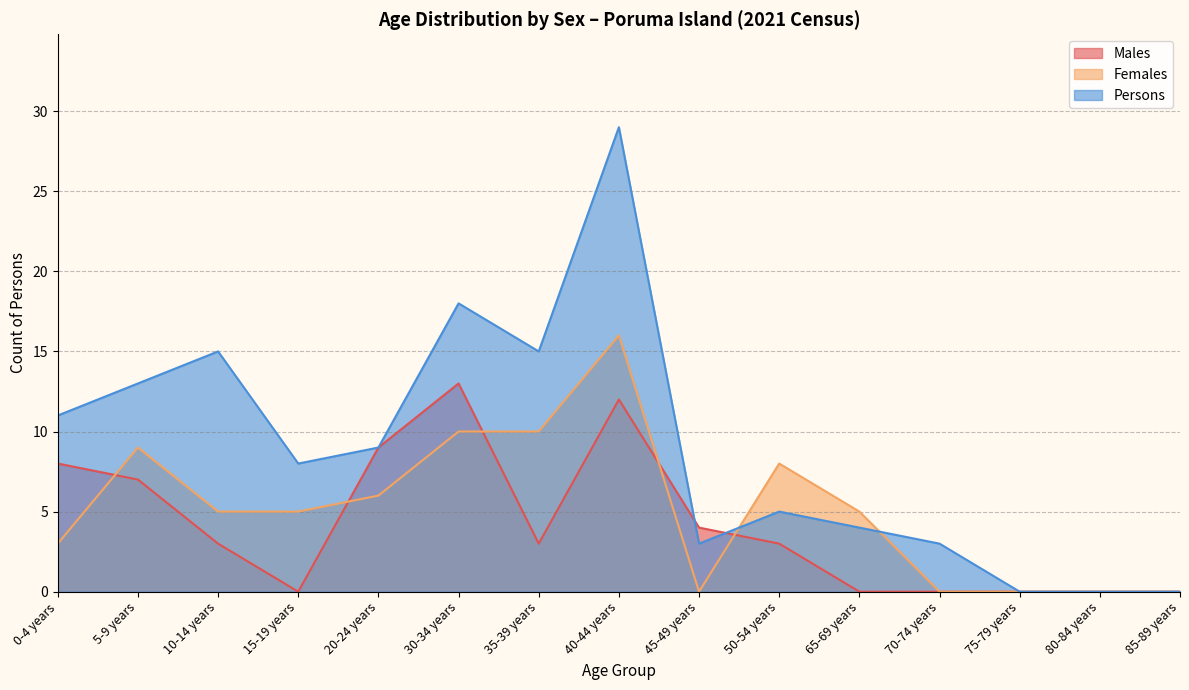

What is the label of the 1st point from the right?

85-89 years